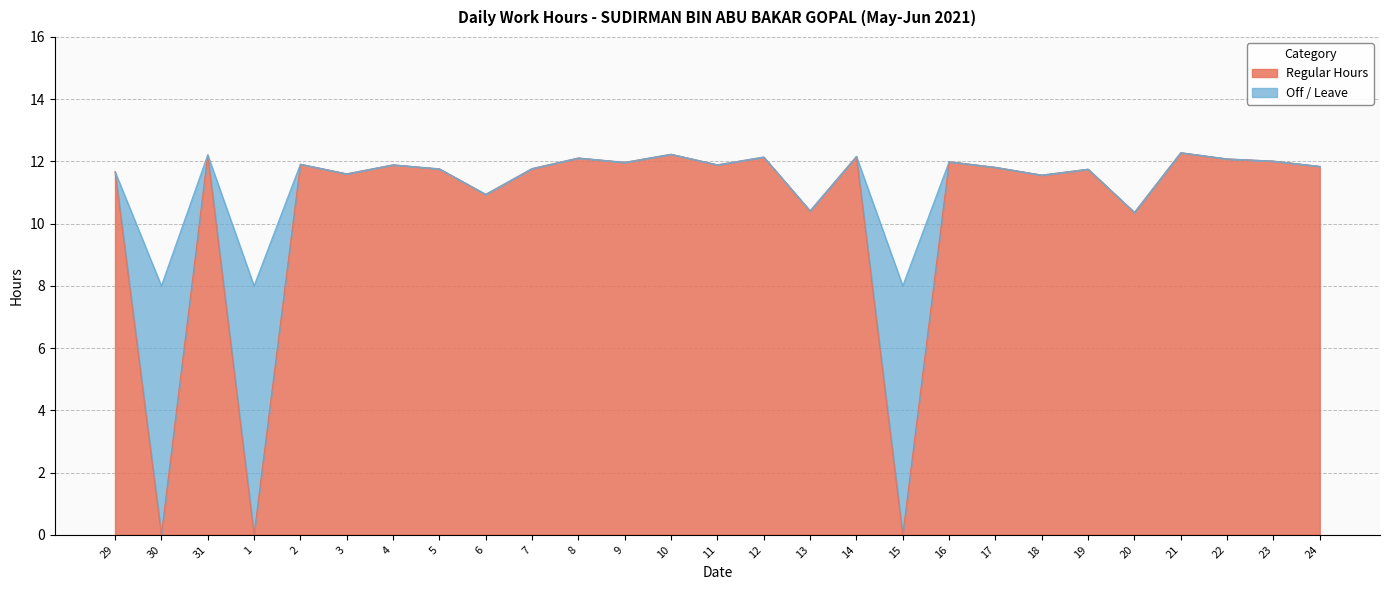

Reading left to right, transcribe all the data shown in this chart.

11.7	0.0	12.2	0.0	11.9	11.6	11.9	11.8	10.9	11.8	12.1	12.0	12.2	11.9	12.1	10.4	12.2	0.0	12.0	11.8	11.6	11.8	10.4	12.3	12.1	12.0	11.8